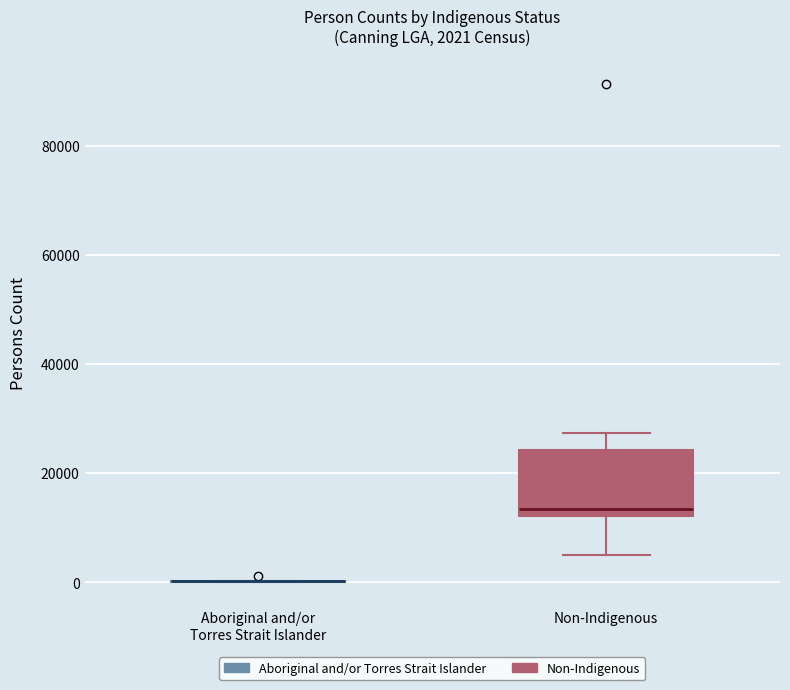

Comparing the boxes themselves (not the whiskers), which one is the tallest?

Non-Indigenous